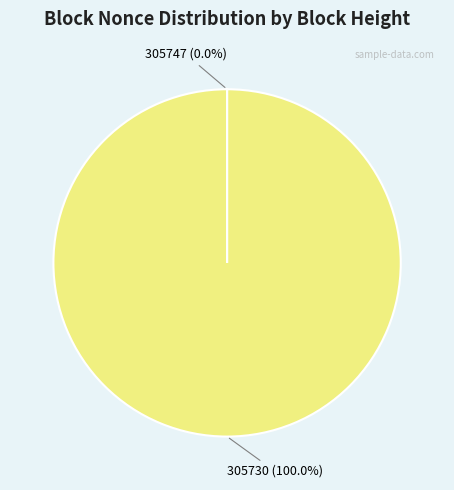

Which category has the biggest portion of the pie?

305730